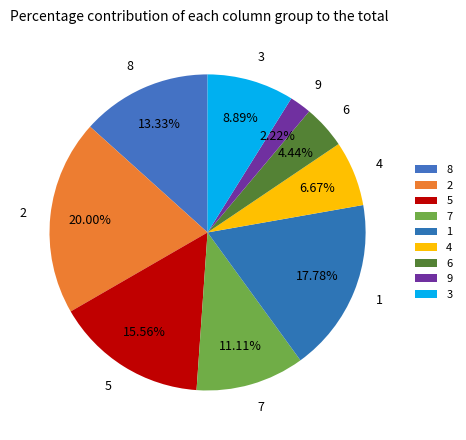

Which has a higher value, 4 or 8?

8